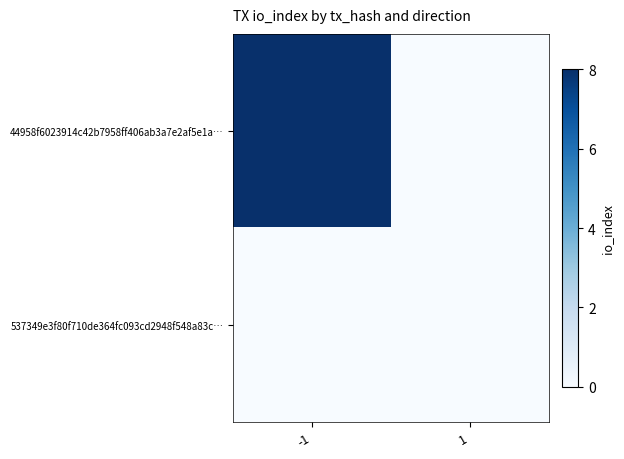

Reading right to left, extract all data points from this chart.

44958f6023914c42b7958ff406ab3a7e2af5e1a…: 1=0	-1=8
537349e3f80f710de364fc093cd2948f548a83c…: 1=0	-1=0